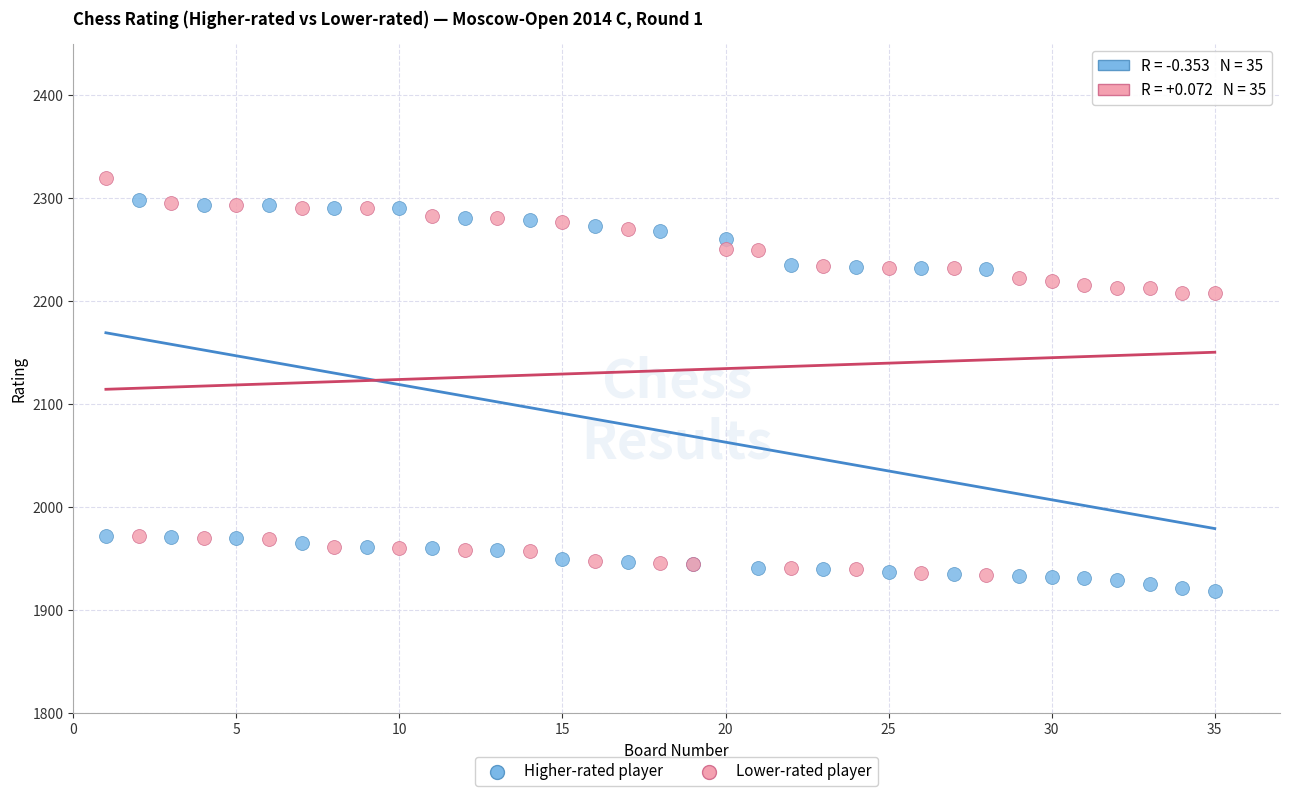

What is the X range (max minus min) for the scatter plot?

34